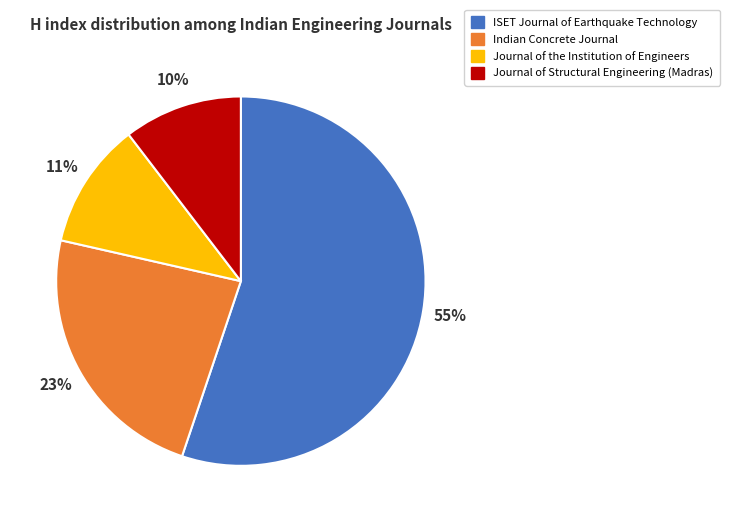

The Journal of Structural Engineering (Madras) slice represents 10% of the pie. True or false?

True